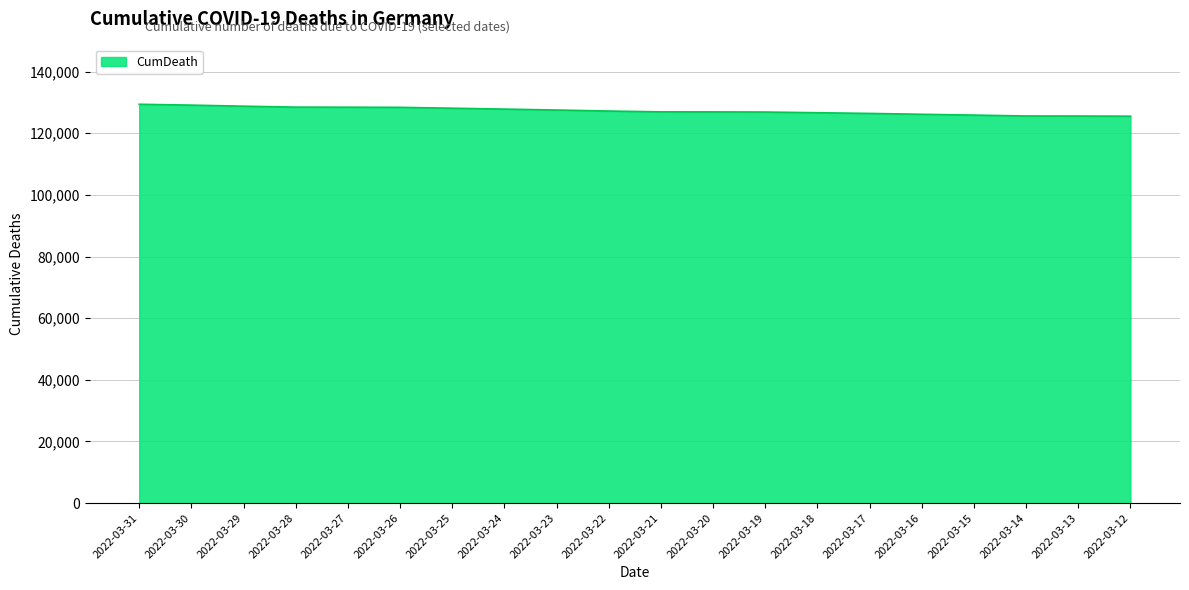

What is the difference between the maximum and minimum values?

3870